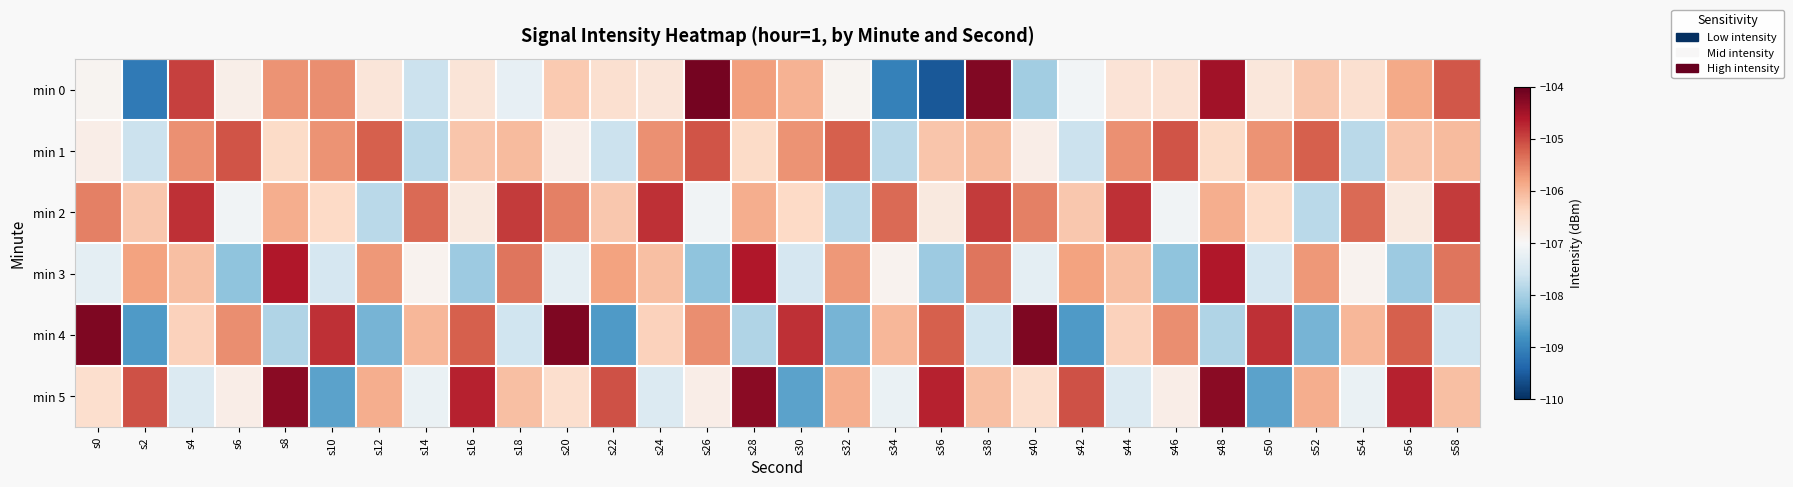

Reading left to right, list all the values displayed in this chart.

min 0: s0=-106.9	s2=-109.1	s4=-104.9	s6=-106.8	s8=-105.6	s10=-105.6	s12=-106.6	s14=-107.6	s16=-106.6	s18=-107.2	s20=-106.2	s22=-106.5	s24=-106.6	s26=-104.1	s28=-105.8	s30=-105.9	s32=-106.9	s34=-109.0	s36=-109.5	s38=-104.2	s40=-108.0	s42=-107.1	s44=-106.6	s46=-106.6	s48=-104.5	s50=-106.7	s52=-106.2	s54=-106.5	s56=-105.9	s58=-105.1
min 1: s0=-106.8	s2=-107.6	s4=-105.6	s6=-105.1	s8=-106.4	s10=-105.7	s12=-105.2	s14=-107.8	s16=-106.2	s18=-106.1	s20=-106.8	s22=-107.6	s24=-105.6	s26=-105.1	s28=-106.4	s30=-105.7	s32=-105.2	s34=-107.8	s36=-106.2	s38=-106.1	s40=-106.8	s42=-107.6	s44=-105.6	s46=-105.1	s48=-106.4	s50=-105.7	s52=-105.2	s54=-107.8	s56=-106.2	s58=-106.1
min 2: s0=-105.5	s2=-106.2	s4=-104.8	s6=-107.1	s8=-105.9	s10=-106.4	s12=-107.8	s14=-105.3	s16=-106.7	s18=-104.9	s20=-105.5	s22=-106.2	s24=-104.8	s26=-107.1	s28=-105.9	s30=-106.4	s32=-107.8	s34=-105.3	s36=-106.7	s38=-104.9	s40=-105.5	s42=-106.2	s44=-104.8	s46=-107.1	s48=-105.9	s50=-106.4	s52=-107.8	s54=-105.3	s56=-106.7	s58=-104.9
min 3: s0=-107.3	s2=-105.8	s4=-106.1	s6=-108.2	s8=-104.6	s10=-107.5	s12=-105.7	s14=-106.9	s16=-108.1	s18=-105.4	s20=-107.3	s22=-105.8	s24=-106.1	s26=-108.2	s28=-104.6	s30=-107.5	s32=-105.7	s34=-106.9	s36=-108.1	s38=-105.4	s40=-107.3	s42=-105.8	s44=-106.1	s46=-108.2	s48=-104.6	s50=-107.5	s52=-105.7	s54=-106.9	s56=-108.1	s58=-105.4
min 4: s0=-104.2	s2=-108.7	s4=-106.3	s6=-105.6	s8=-107.9	s10=-104.8	s12=-108.4	s14=-106.0	s16=-105.2	s18=-107.6	s20=-104.2	s22=-108.7	s24=-106.3	s26=-105.6	s28=-107.9	s30=-104.8	s32=-108.4	s34=-106.0	s36=-105.2	s38=-107.6	s40=-104.2	s42=-108.7	s44=-106.3	s46=-105.6	s48=-107.9	s50=-104.8	s52=-108.4	s54=-106.0	s56=-105.2	s58=-107.6
min 5: s0=-106.5	s2=-105.1	s4=-107.4	s6=-106.8	s8=-104.3	s10=-108.6	s12=-105.9	s14=-107.2	s16=-104.7	s18=-106.1	s20=-106.5	s22=-105.1	s24=-107.4	s26=-106.8	s28=-104.3	s30=-108.6	s32=-105.9	s34=-107.2	s36=-104.7	s38=-106.1	s40=-106.5	s42=-105.1	s44=-107.4	s46=-106.8	s48=-104.3	s50=-108.6	s52=-105.9	s54=-107.2	s56=-104.7	s58=-106.1